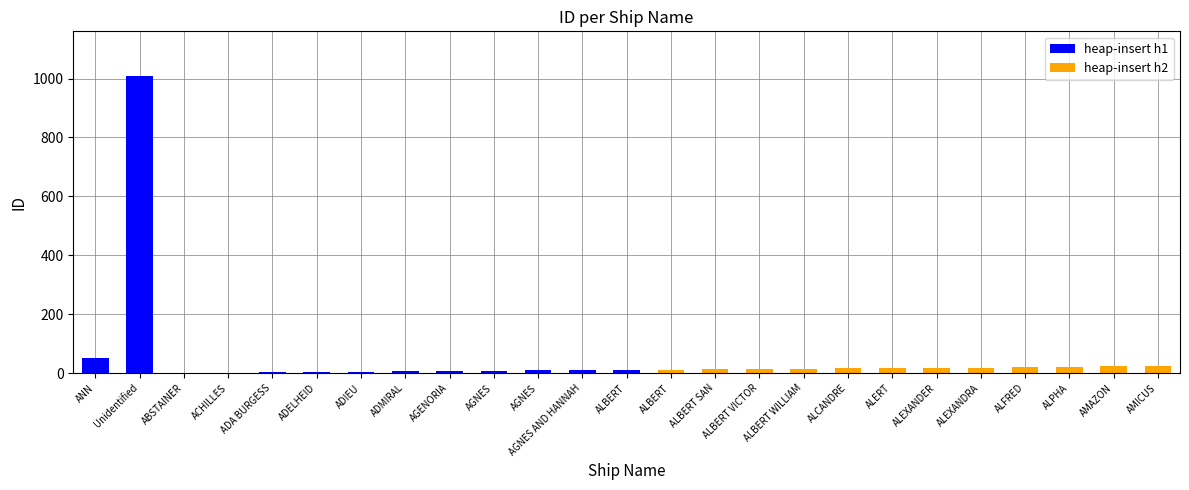

What is the value of the 21st bar from the left?

19